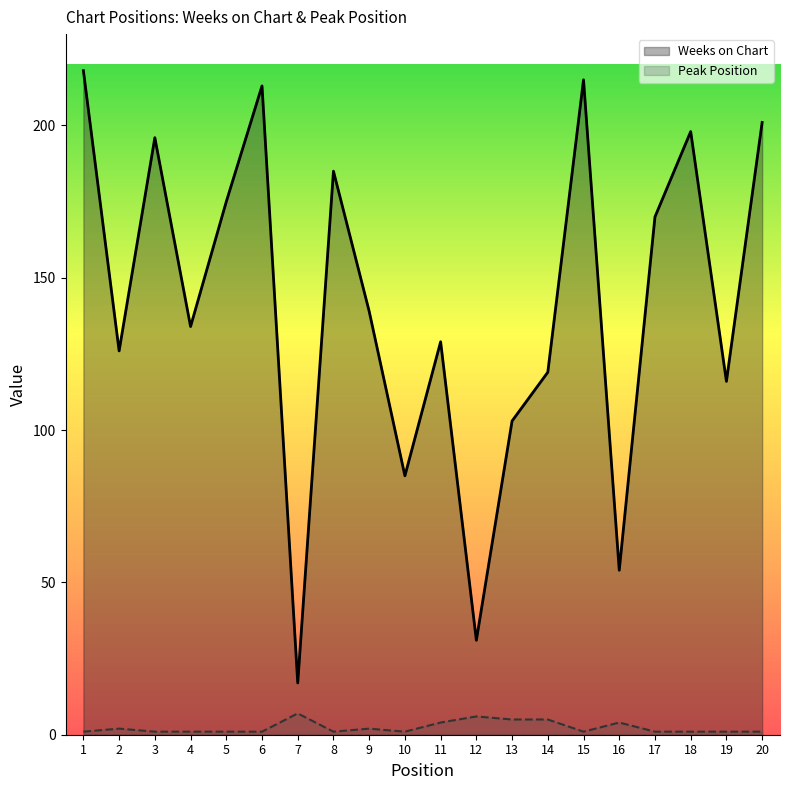

What is the difference between the maximum and minimum values in the Weeks on Chart series?

201